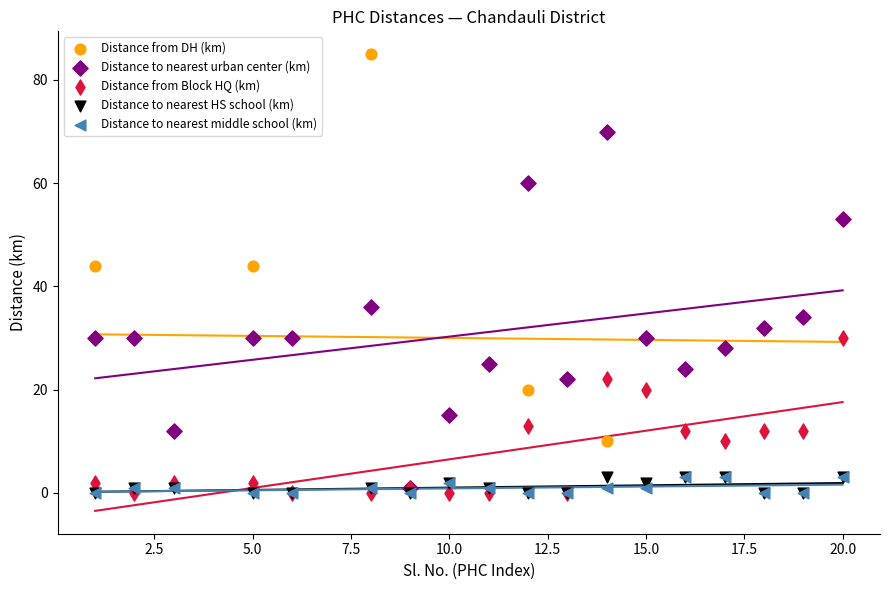

Which series reaches the maximum Y coordinate?

Distance from DH (km)